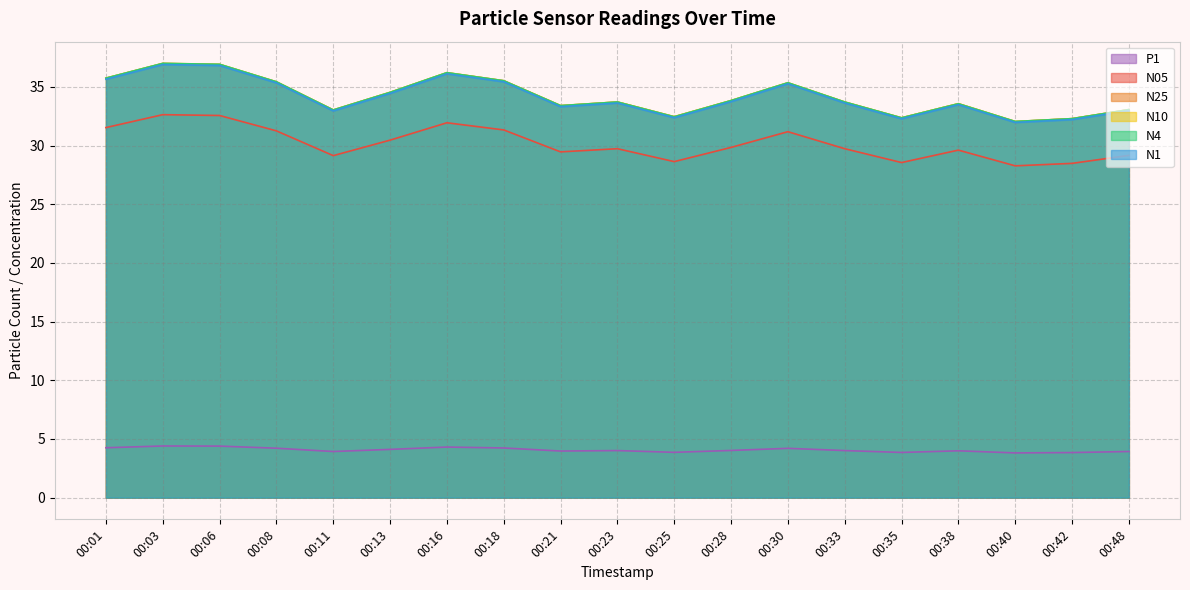

At how many categories does at least one series exceed 10?

19